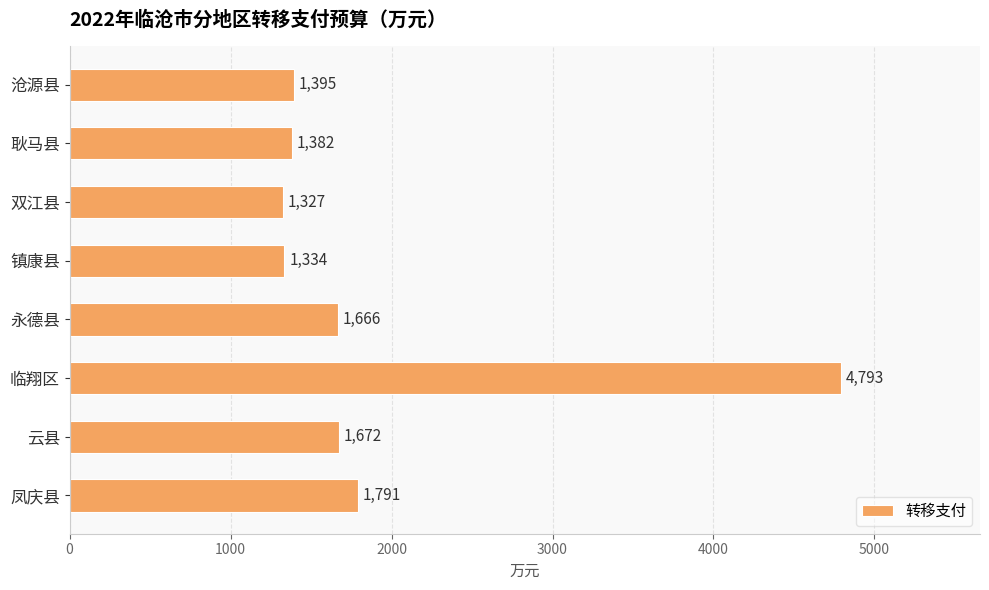

Rank the categories by value from highest to lowest.

临翔区, 凤庆县, 云县, 永德县, 沧源县, 耿马县, 镇康县, 双江县